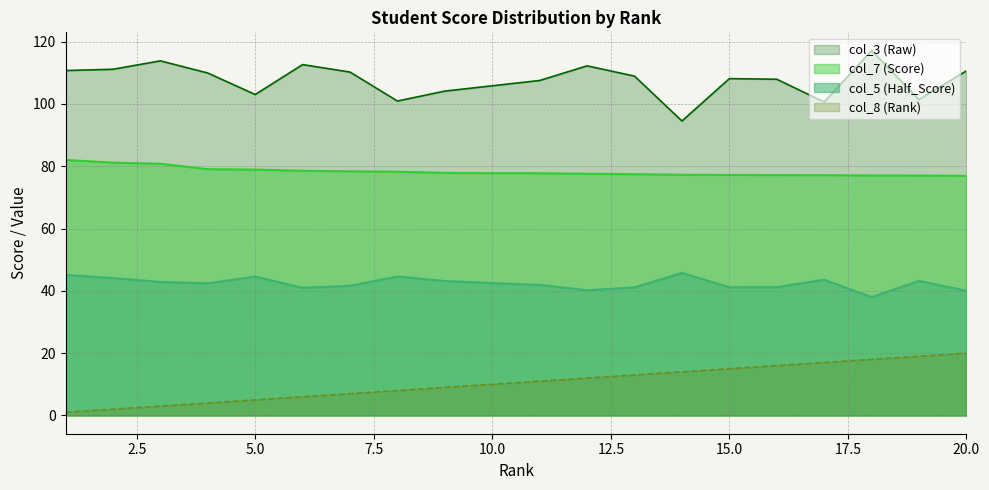

True or false: col_7 (Score) and col_5 (Half_Score) intersect in this chart.

False